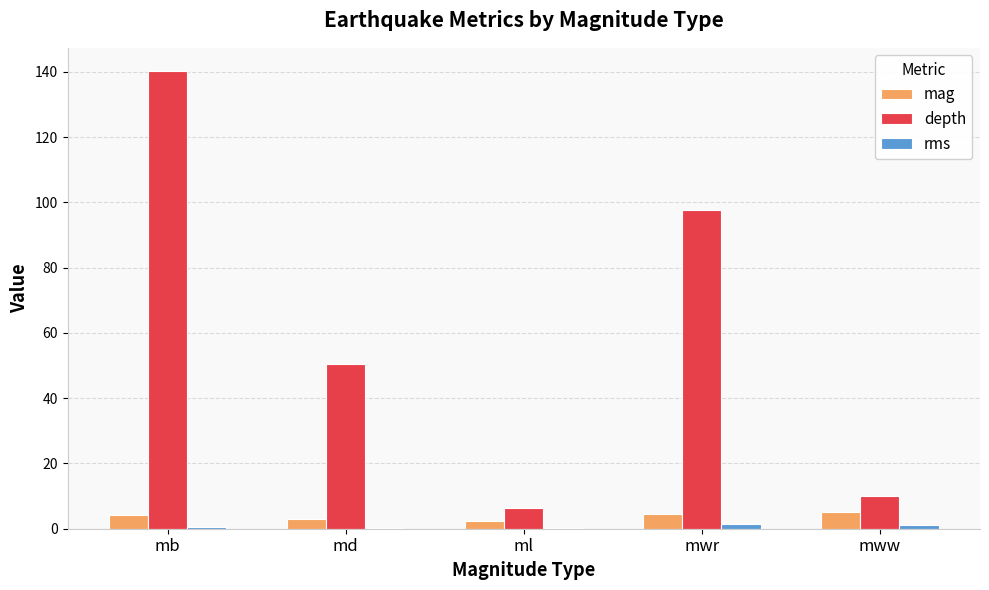

What is the sum of all mag values?

19.4